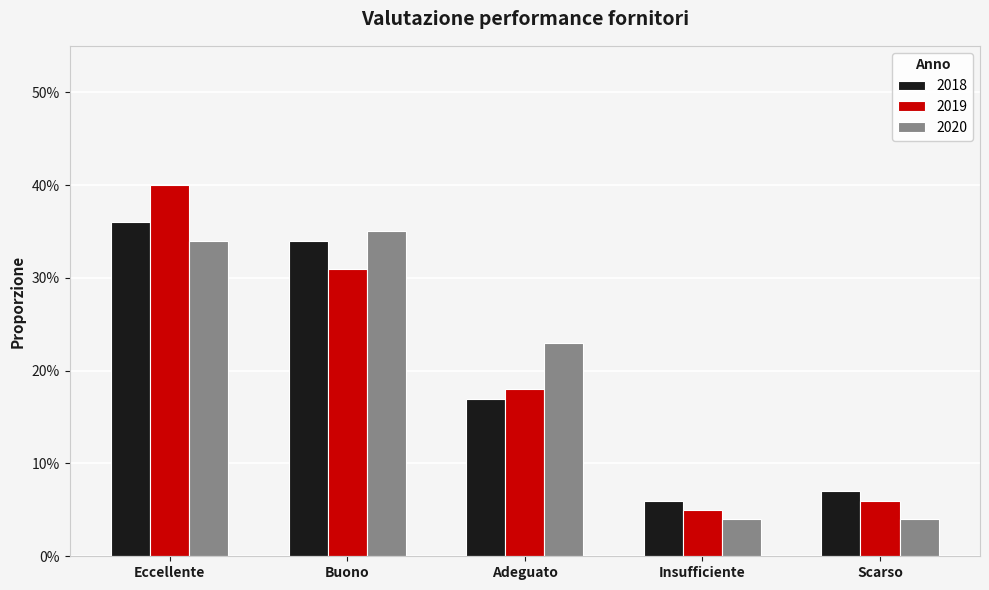

Are the bars grouped side by side (vs. stacked)?

Yes